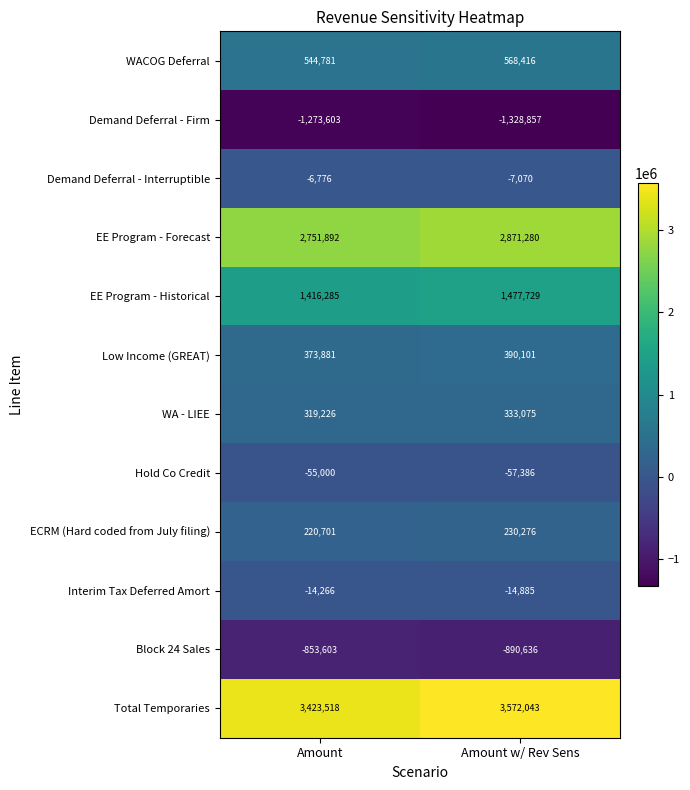

What is the difference between the maximum and minimum values in the Demand Deferral - Firm series?

55254